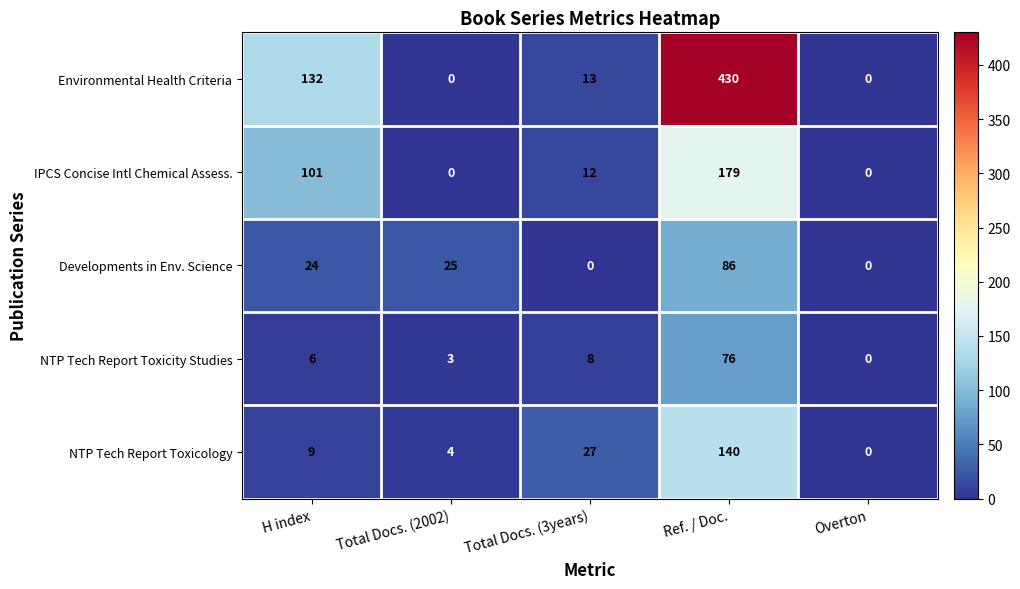

Which series has the largest total across all categories?

Environmental Health Criteria